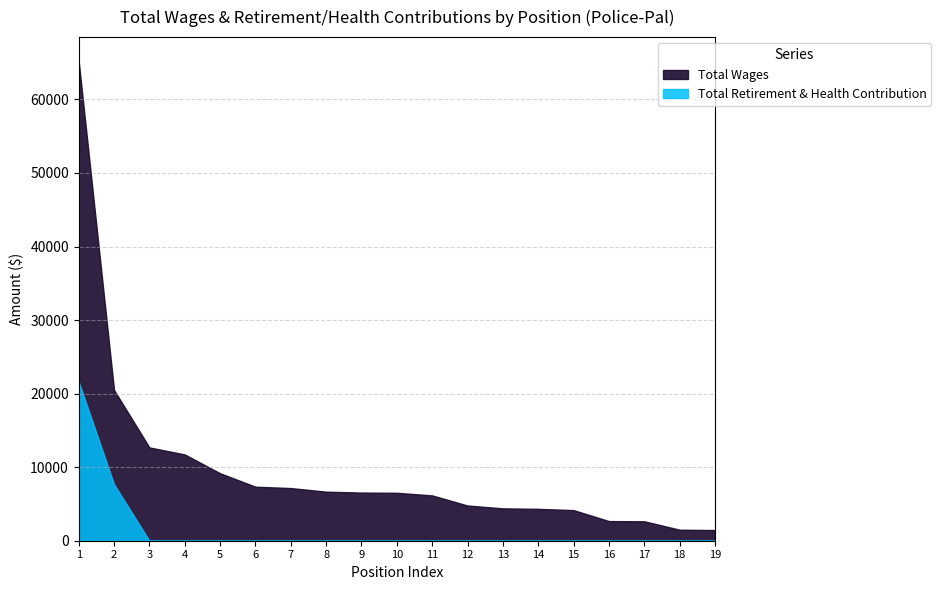

Which series has the widest spread of values?

Total Wages